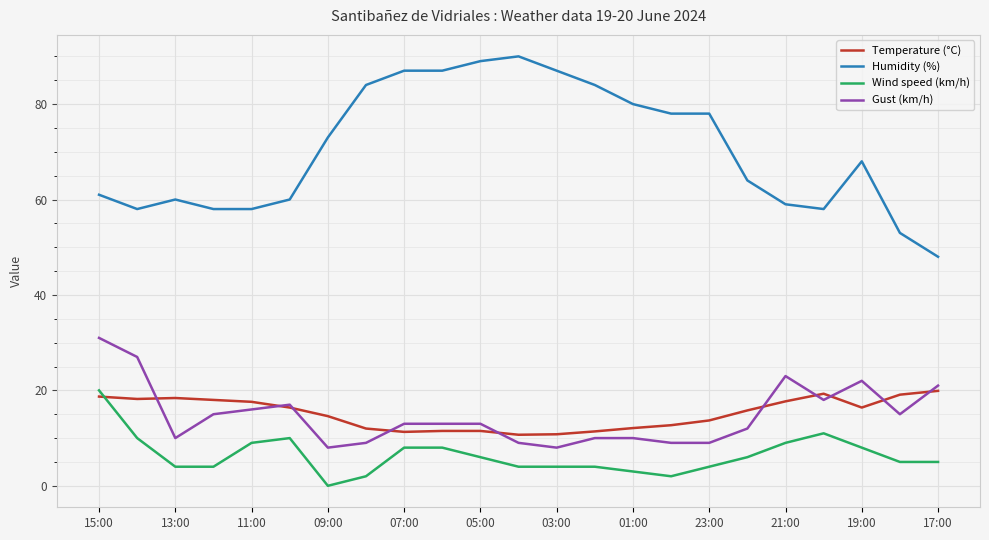

True or false: Humidity (%) and Wind speed (km/h) intersect in this chart.

False